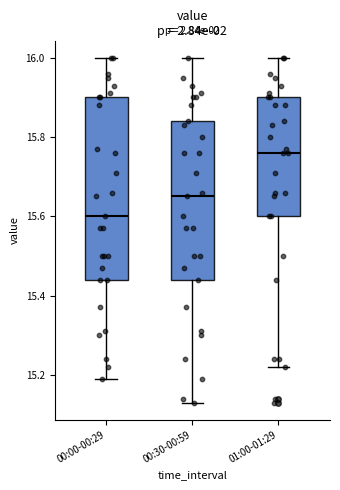

Reading left to right, read every box against the y-axis: the position of its median line, the range the box covers, and the ends of its whiskers. The values are not printed on the chart, so give them approximately, as read against the axis.

00:00-00:29: median 15.60, box 15.44 to 15.90, whiskers 15.20 to 16.00
00:30-00:59: median 15.66, box 15.44 to 15.84, whiskers 15.14 to 16.00
01:00-01:29: median 15.76, box 15.60 to 15.90, whiskers 15.22 to 16.00